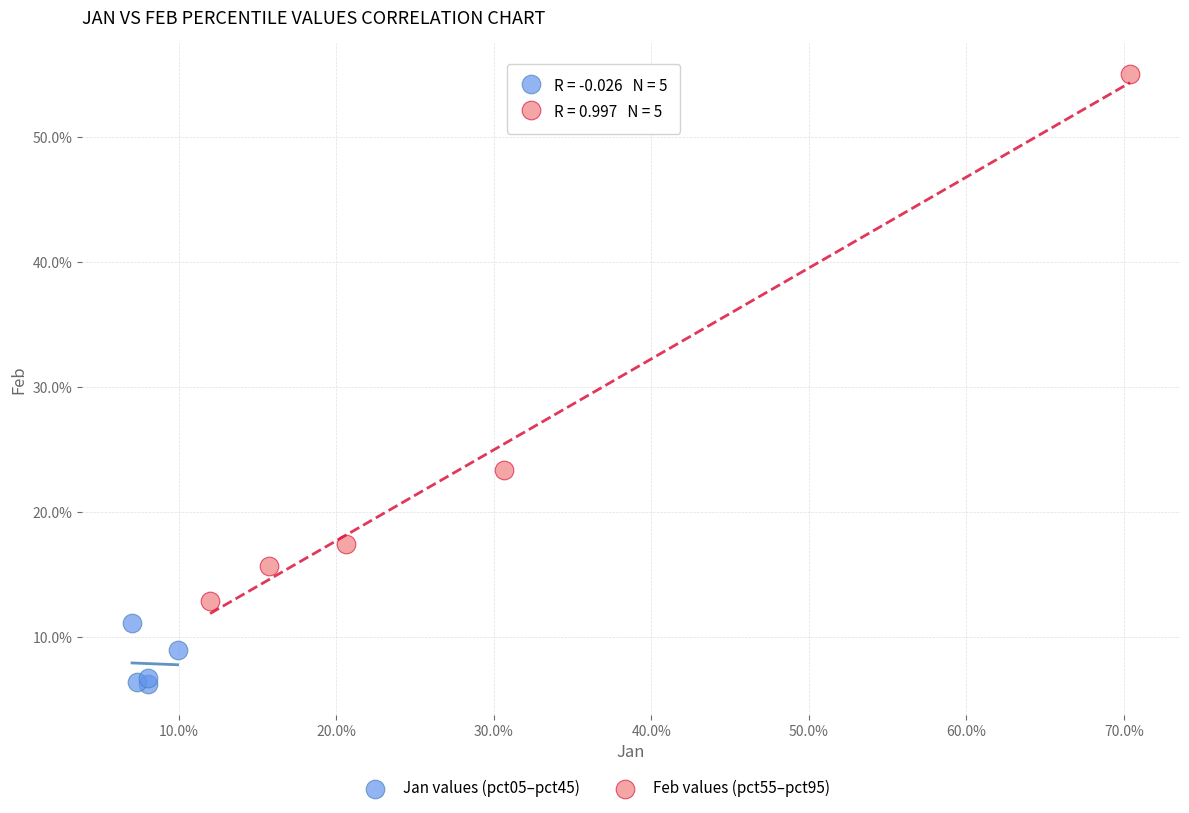

Which series contains the lowest Y value?

Jan values (pct05–pct45)